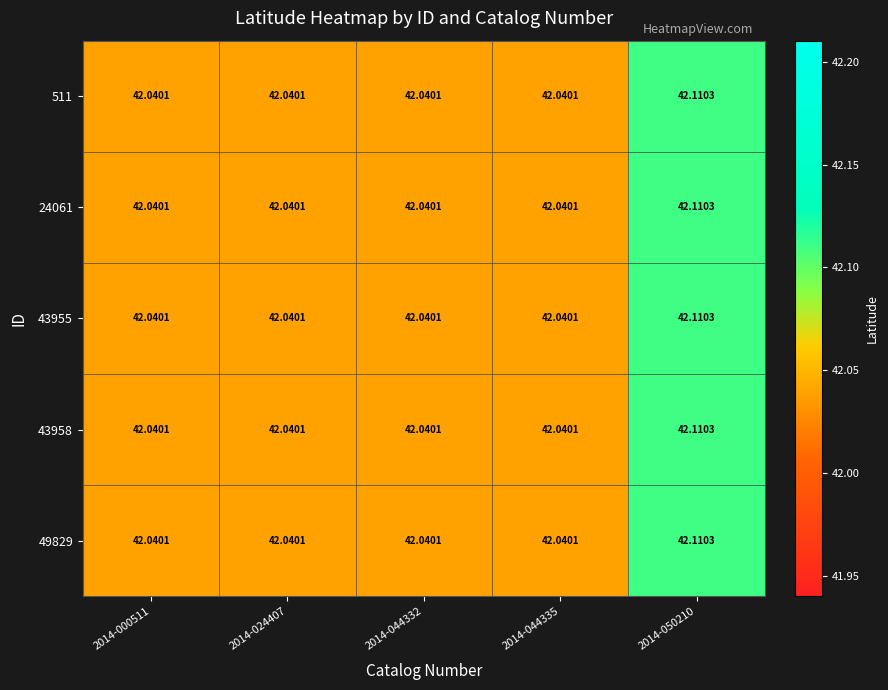

At how many categories does at least one series exceed 42?

5